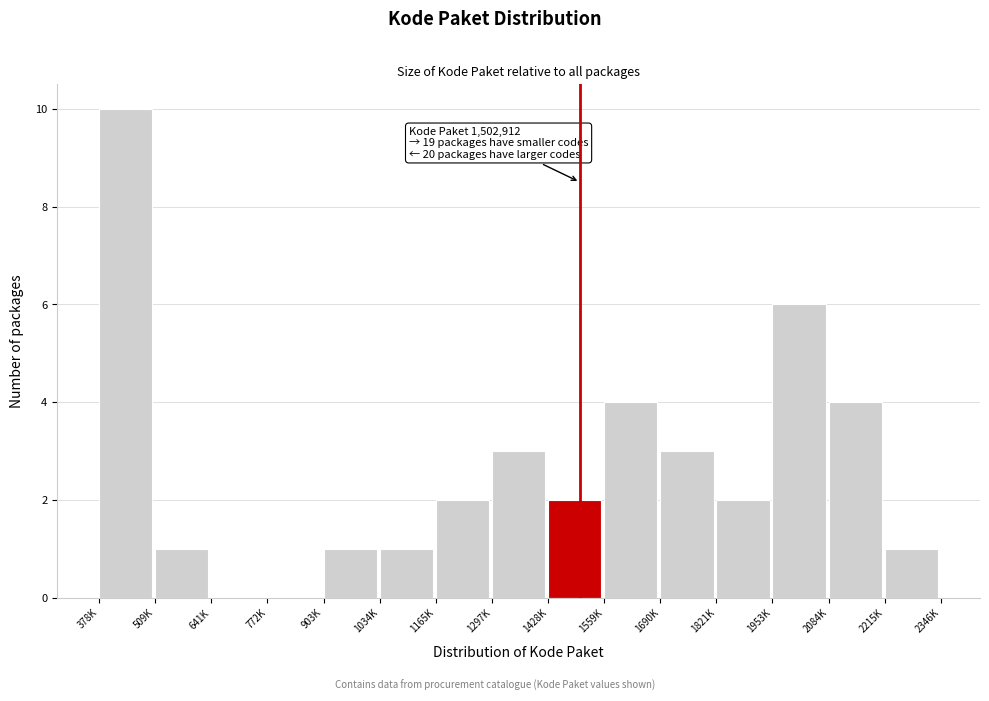

Reading left to right, extract all data points from this chart.

378K=10	509K=1	641K=0	772K=0	903K=1	1034K=1	1165K=2	1297K=3	1428K=2	1559K=4	1690K=3	1821K=2	1953K=6	2084K=4	2215K=1